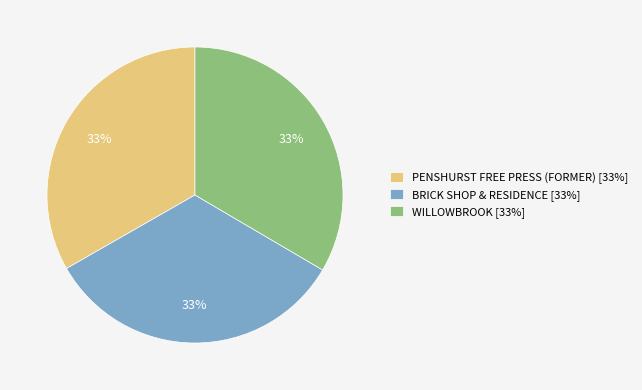

The PENSHURST FREE PRESS (FORMER) [33%] slice represents 33% of the pie. True or false?

True